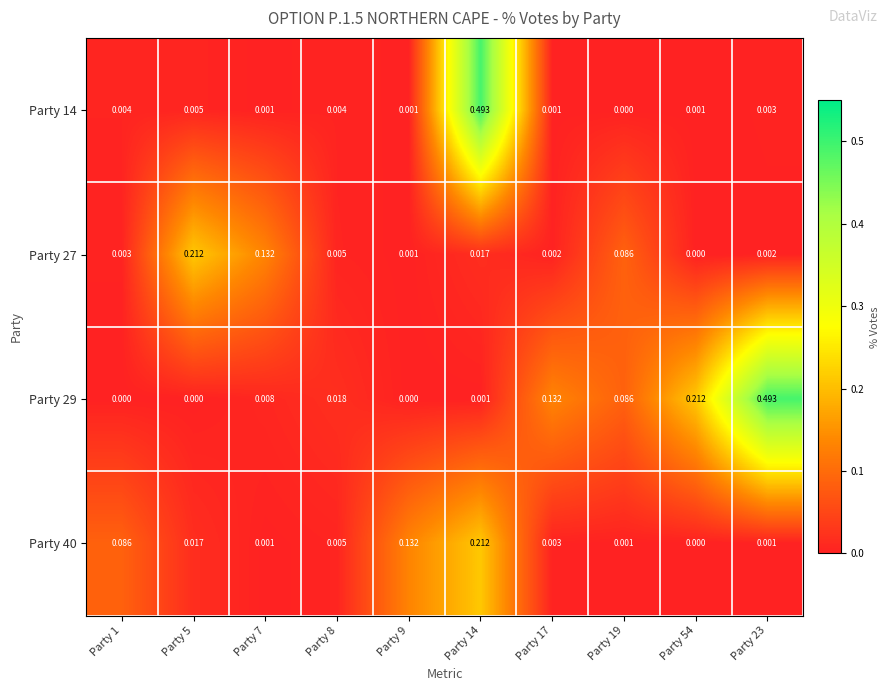

Which series has the largest total across all categories?

Party 29